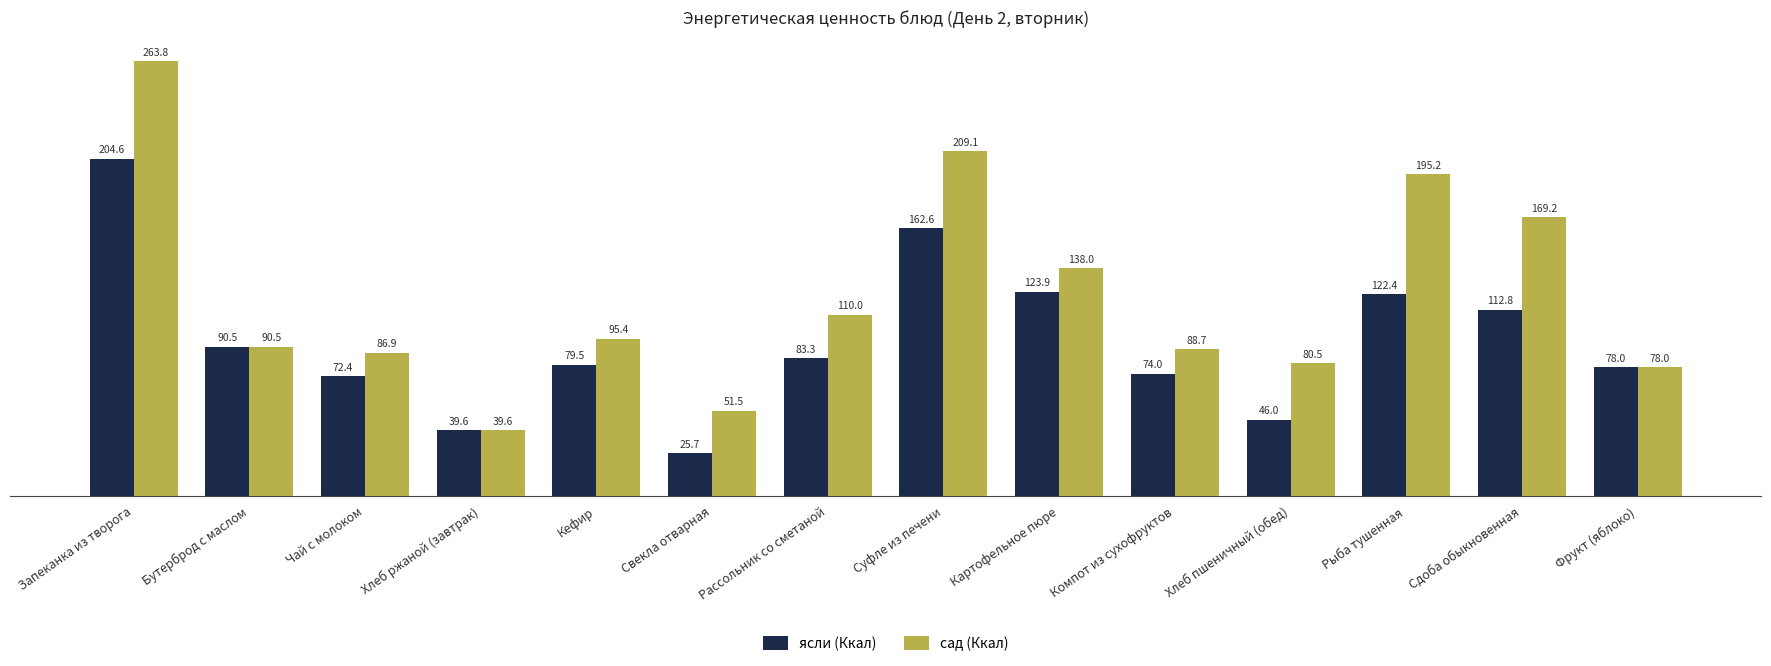

How many data points in сад (Ккал) are less than 95?

7